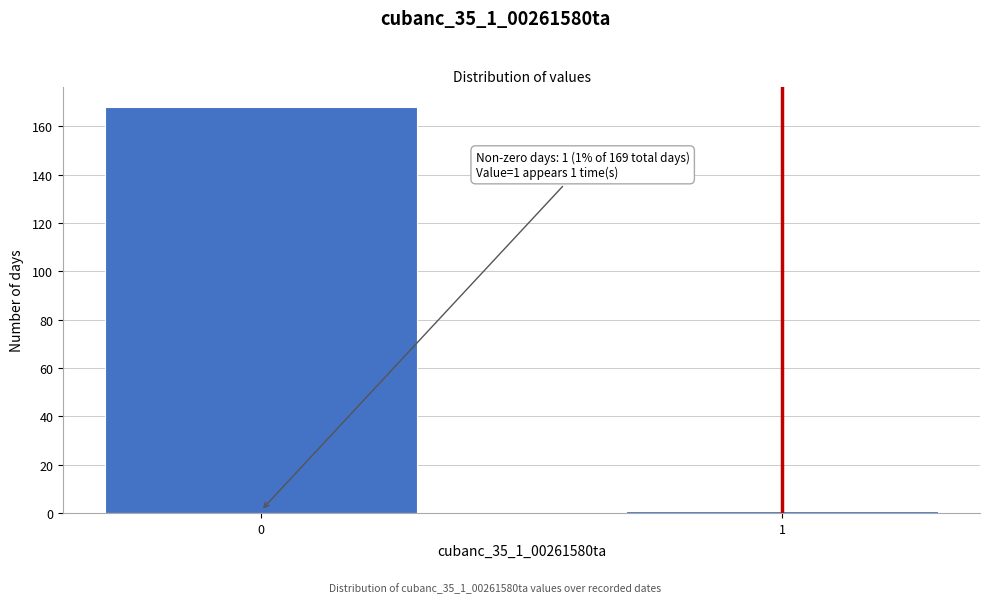

Reading right to left, list all the values displayed in this chart.

1=1	0=168